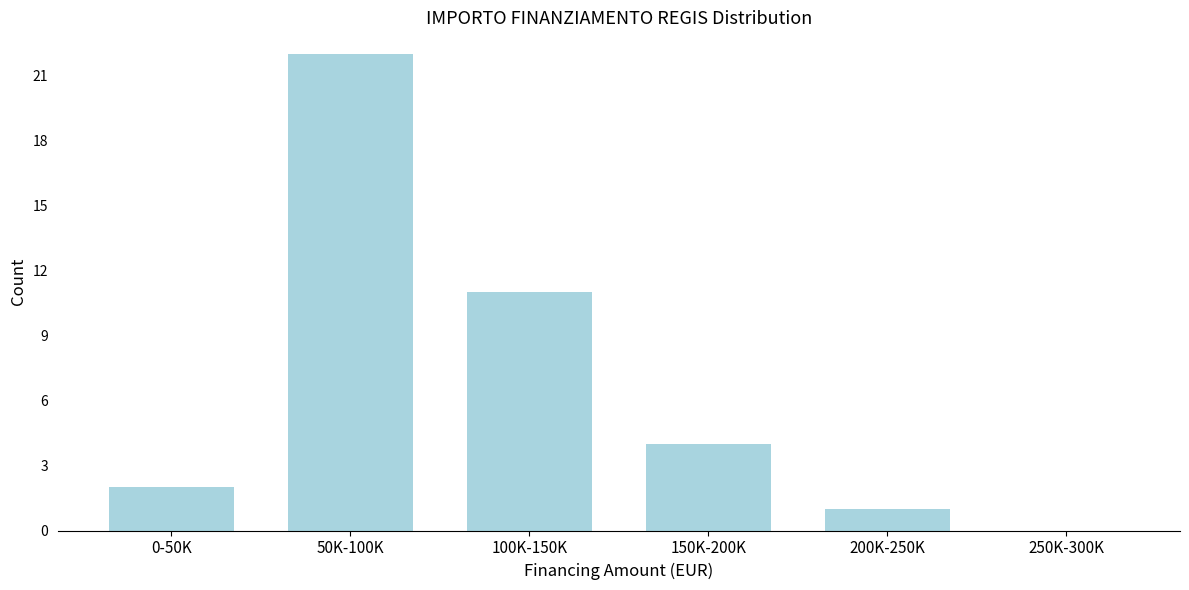

Reading right to left, what are all the values shown in this chart?

250K-300K=0	200K-250K=1	150K-200K=4	100K-150K=11	50K-100K=22	0-50K=2